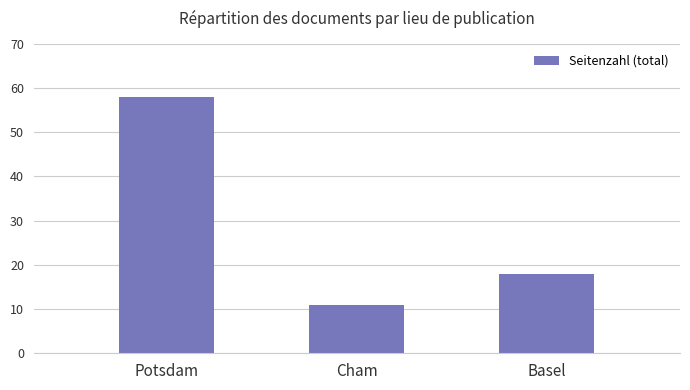

Reading left to right, list all the values displayed in this chart.

Potsdam=58	Cham=11	Basel=18